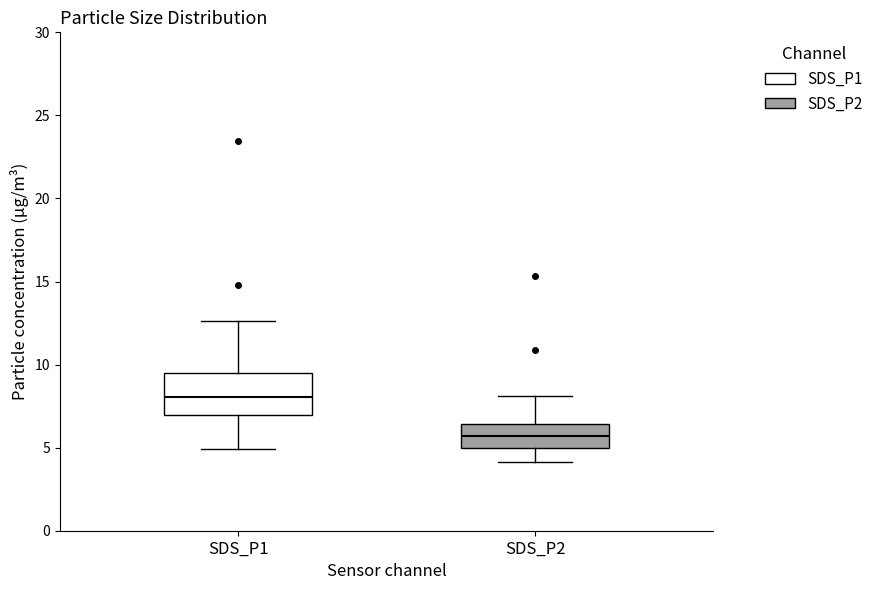

Where is the upper edge of the box for SDS_P1 on the y-axis? The values are not printed on the chart, so give them approximately, as read against the axis.

9.5